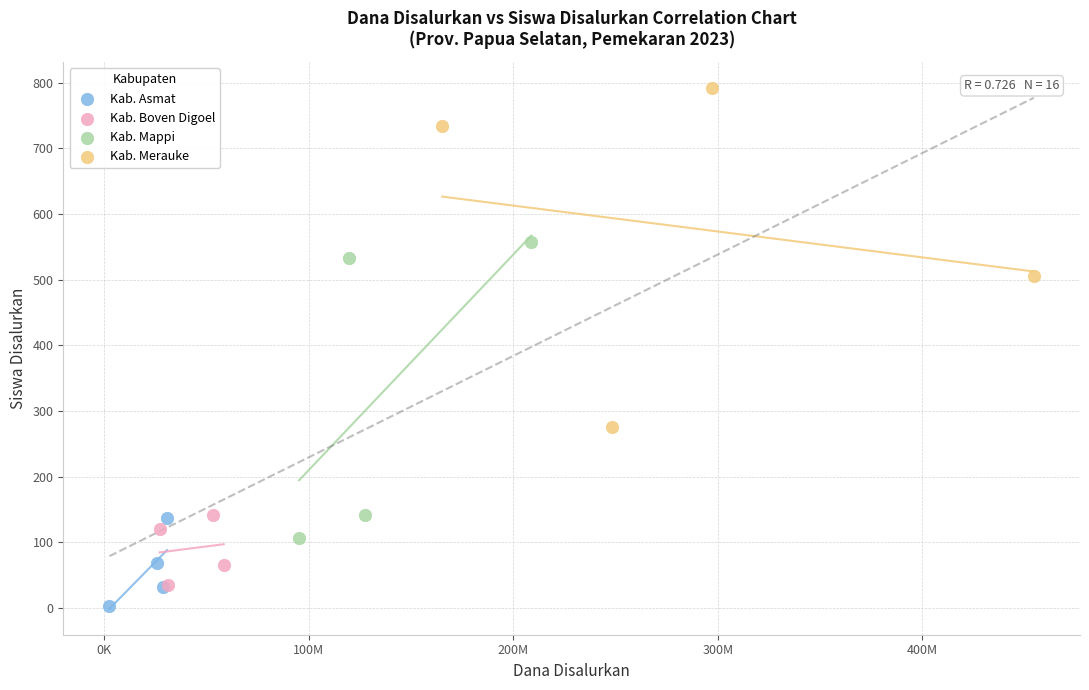

Which series contains the highest Y value?

Kab. Merauke